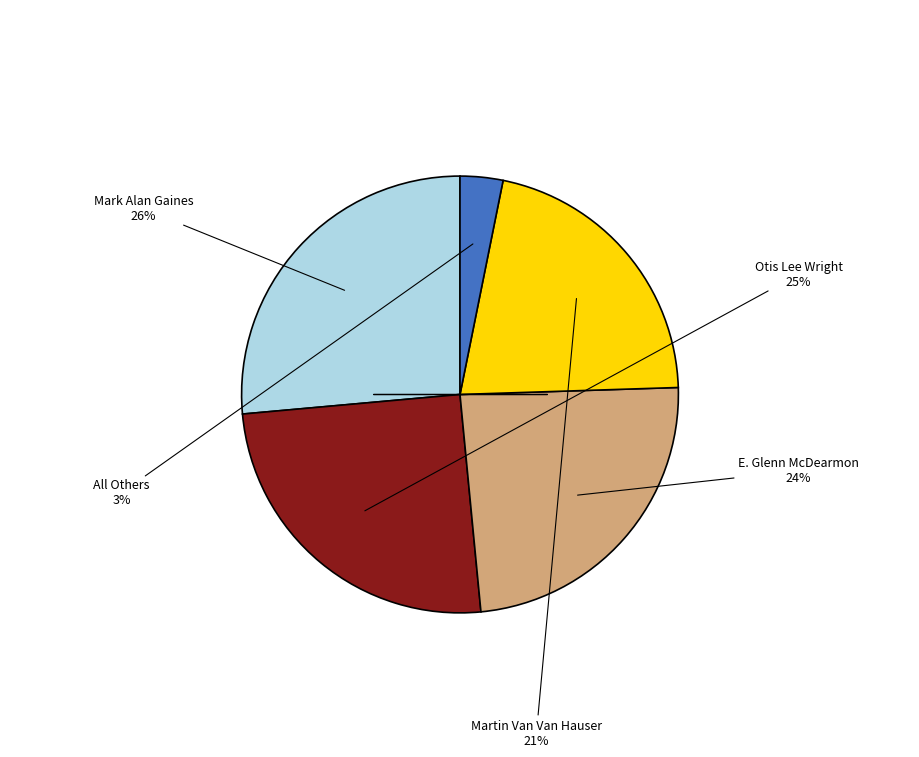

To the nearest percent, what is the difference between the largest and smallest slice percentages?

23%